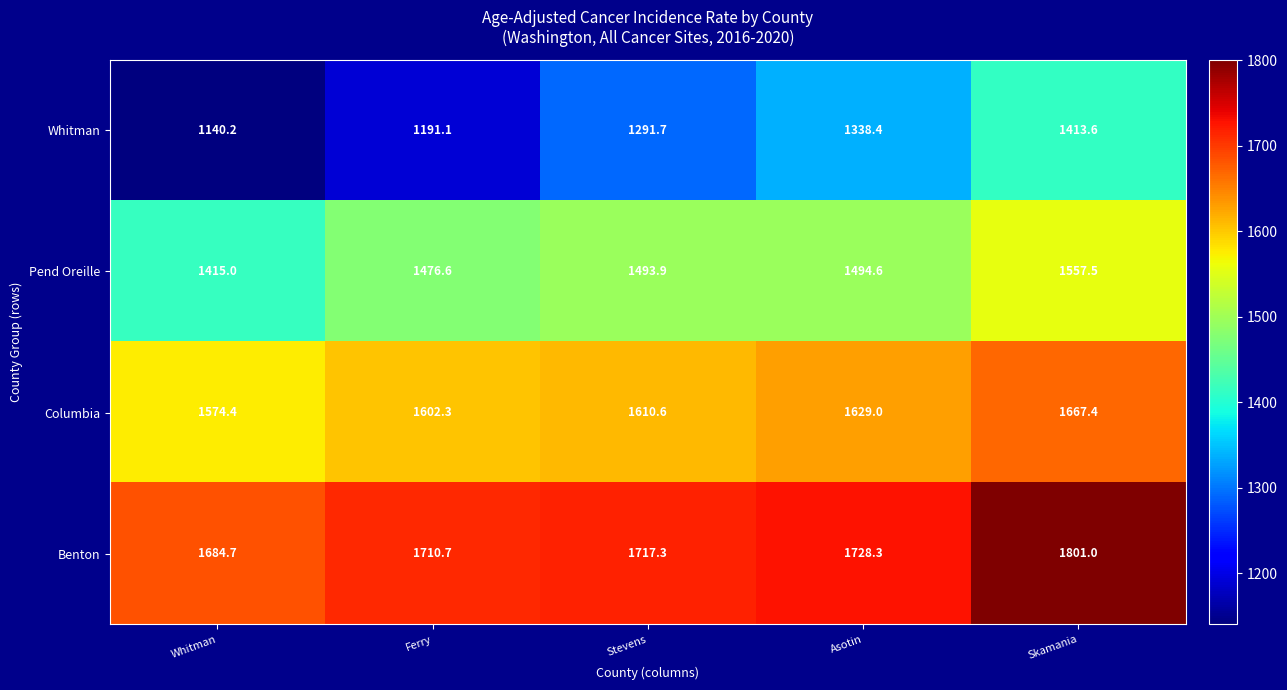

Is it true that Benton equals 2319.9 at Stevens?

False